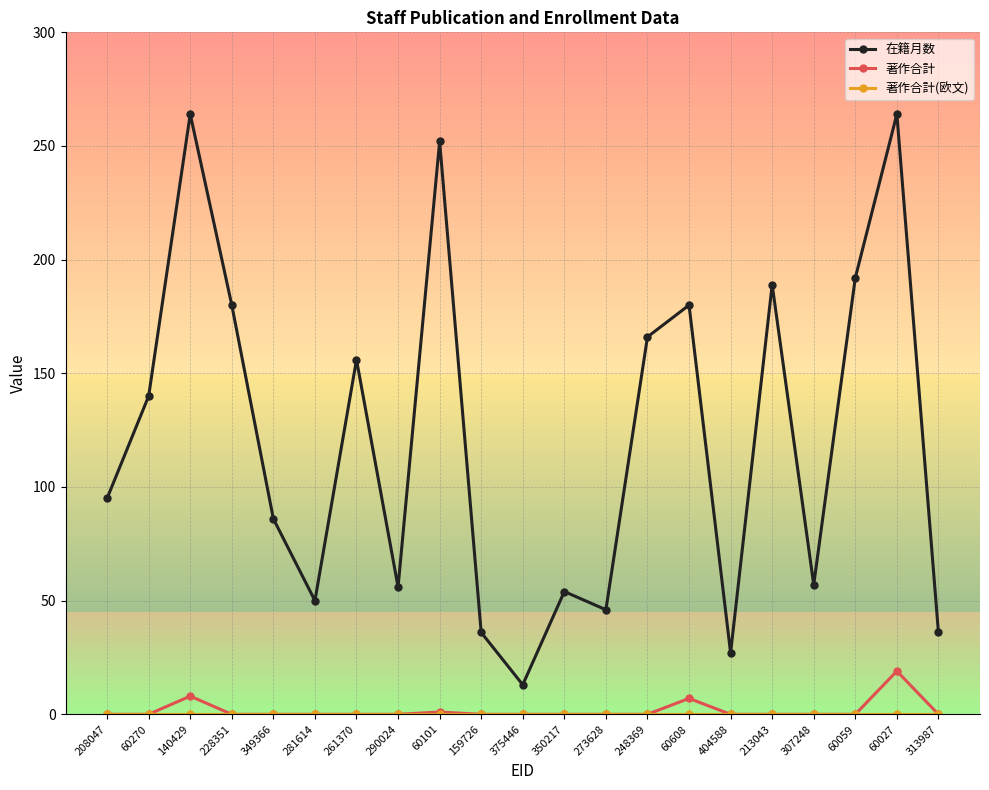

What position from the right is 290024?

14